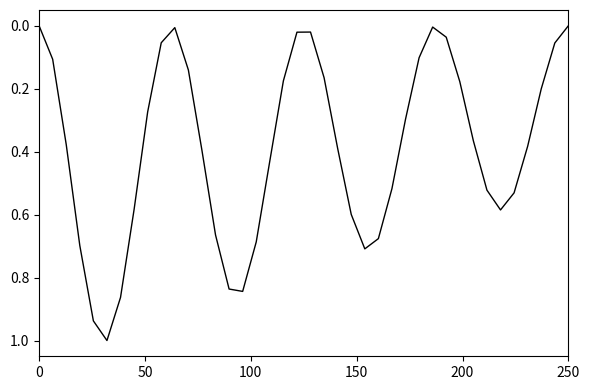

What is the greatest value displayed?

1.0